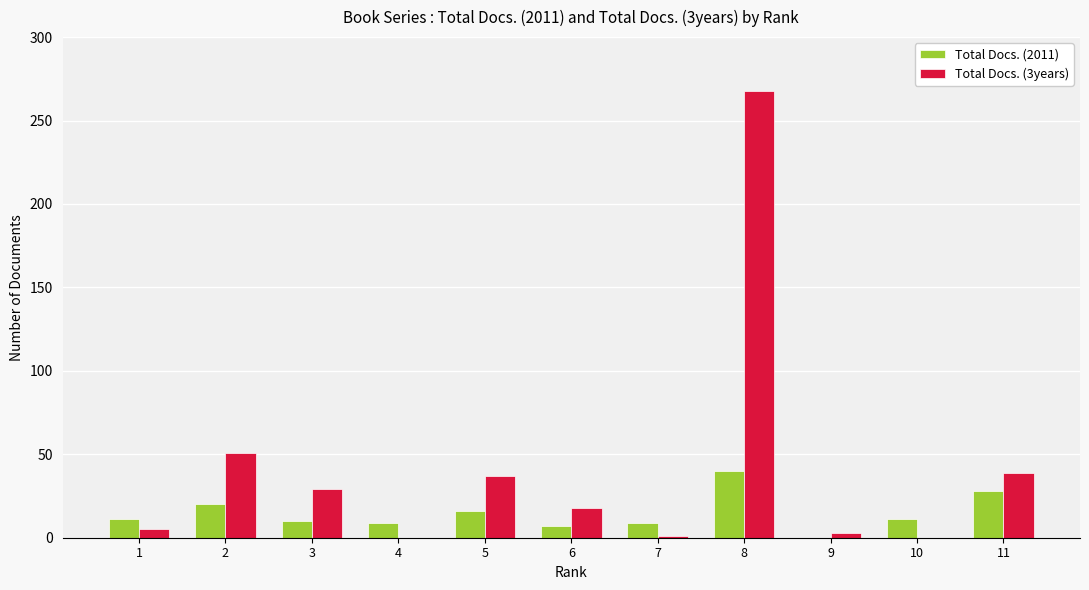

True or false: Total Docs. (2011) has a value of 9 at 7.

True